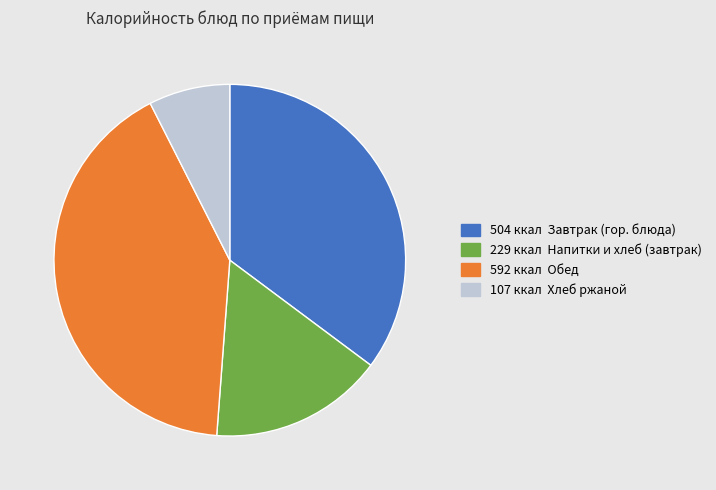

How many segments does this pie chart have?

4